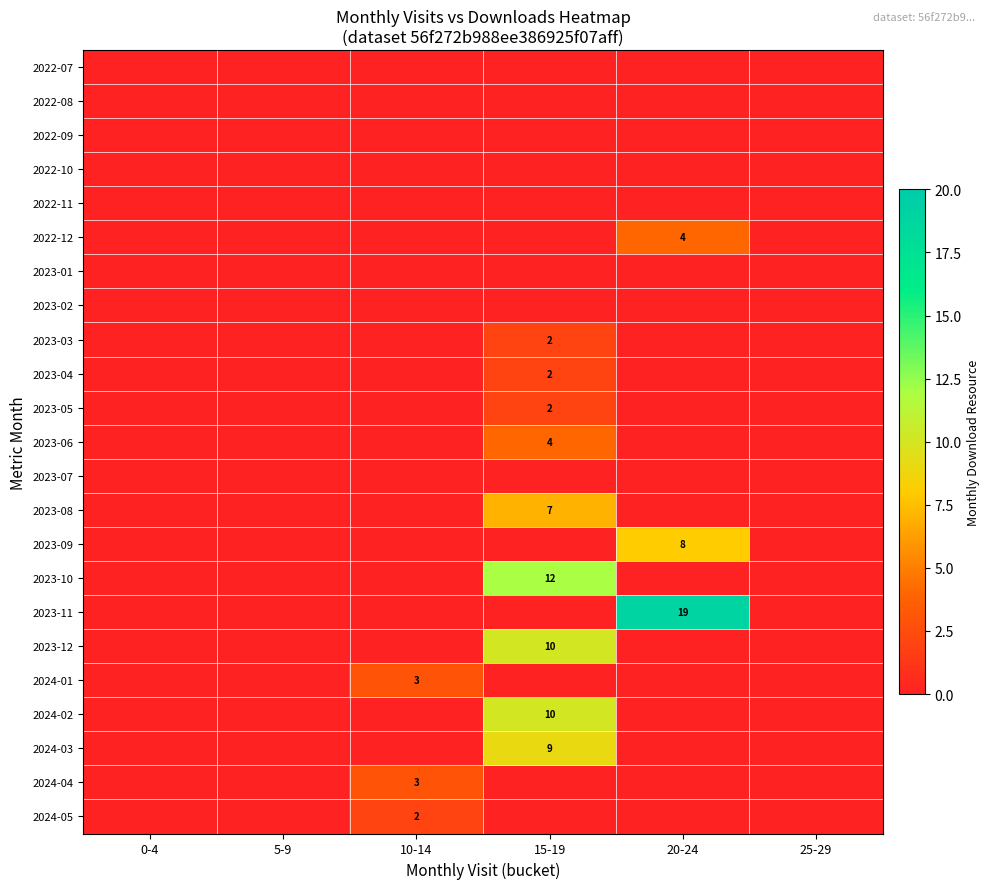

The 2024-01 series shows 0 at 5-9. True or false?

True